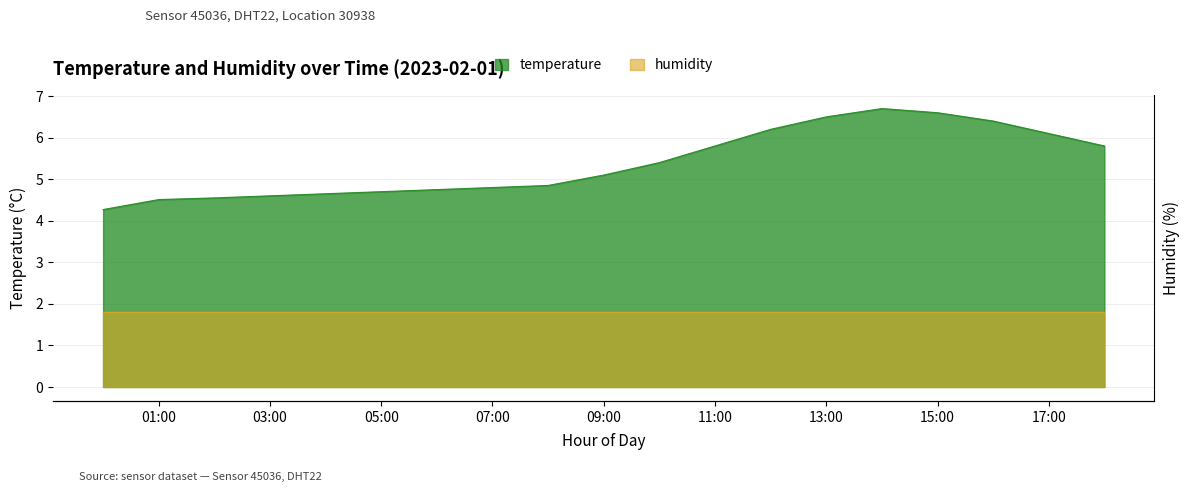

Where is the first local maximum?

14:00